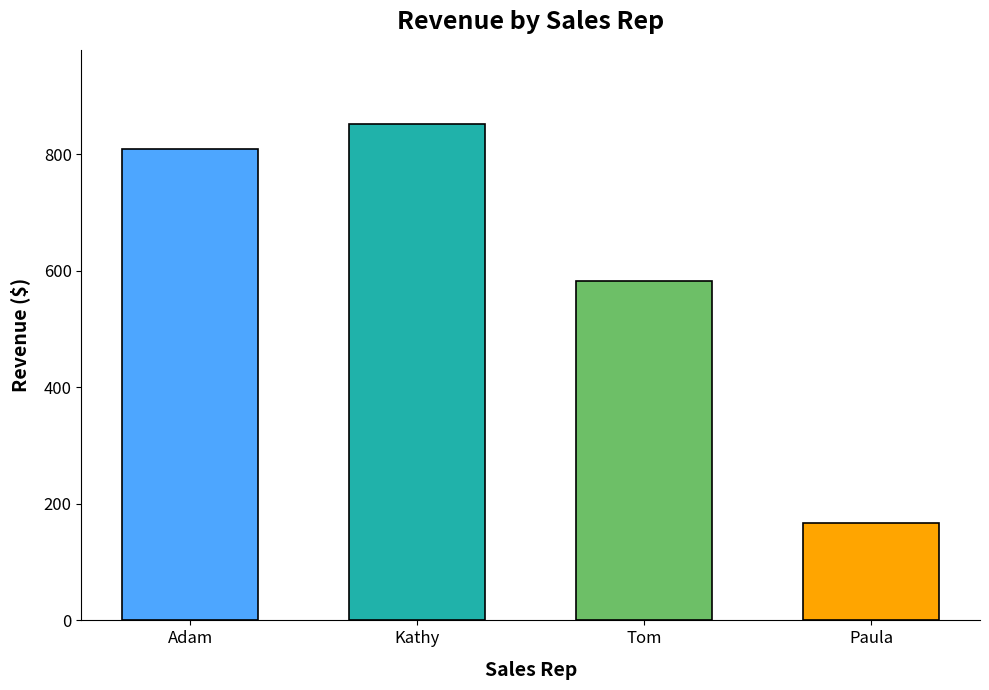

Is it true that the value at Paula is 33.5?

False